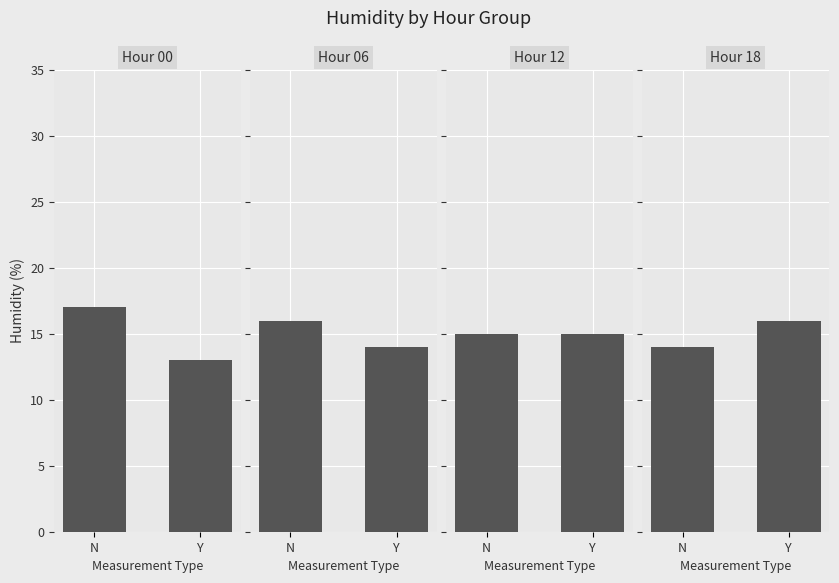

Which series has the widest spread of values?

00:00